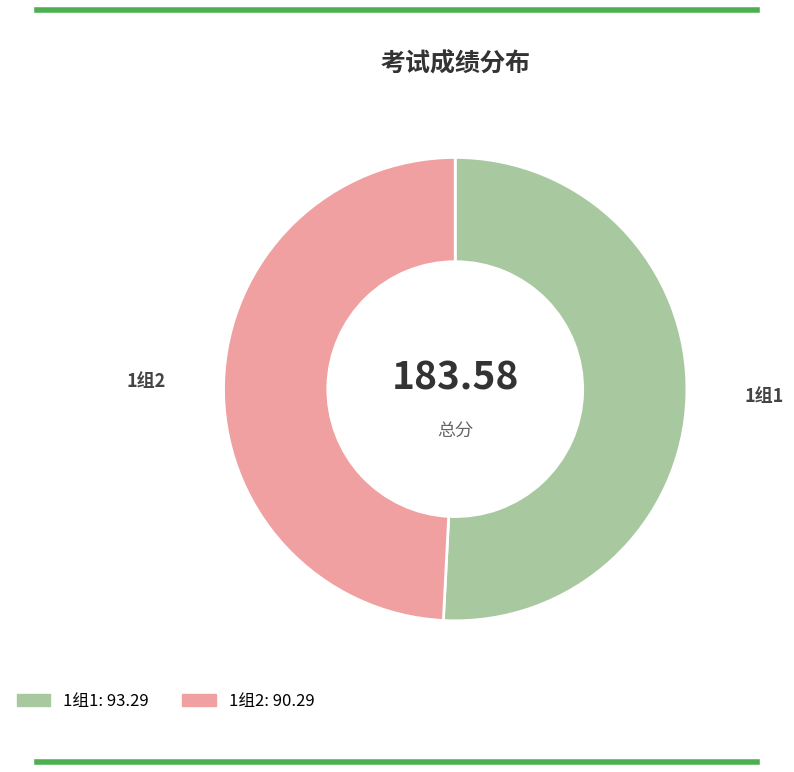

What is the smallest slice in the pie chart?

1组2